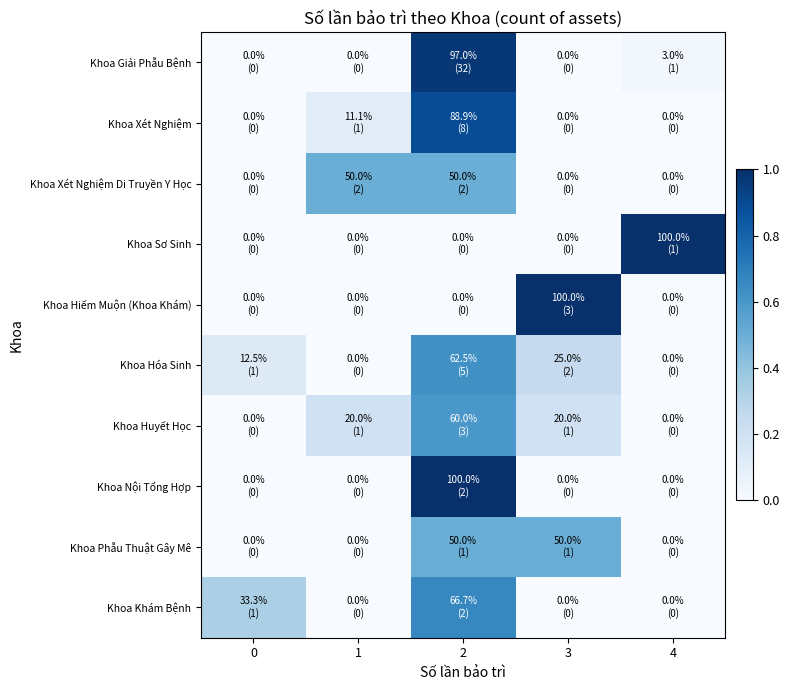

What is the difference between the second highest and second lowest values in the Khoa Phẫu Thuật Gây Mê series?

0.5